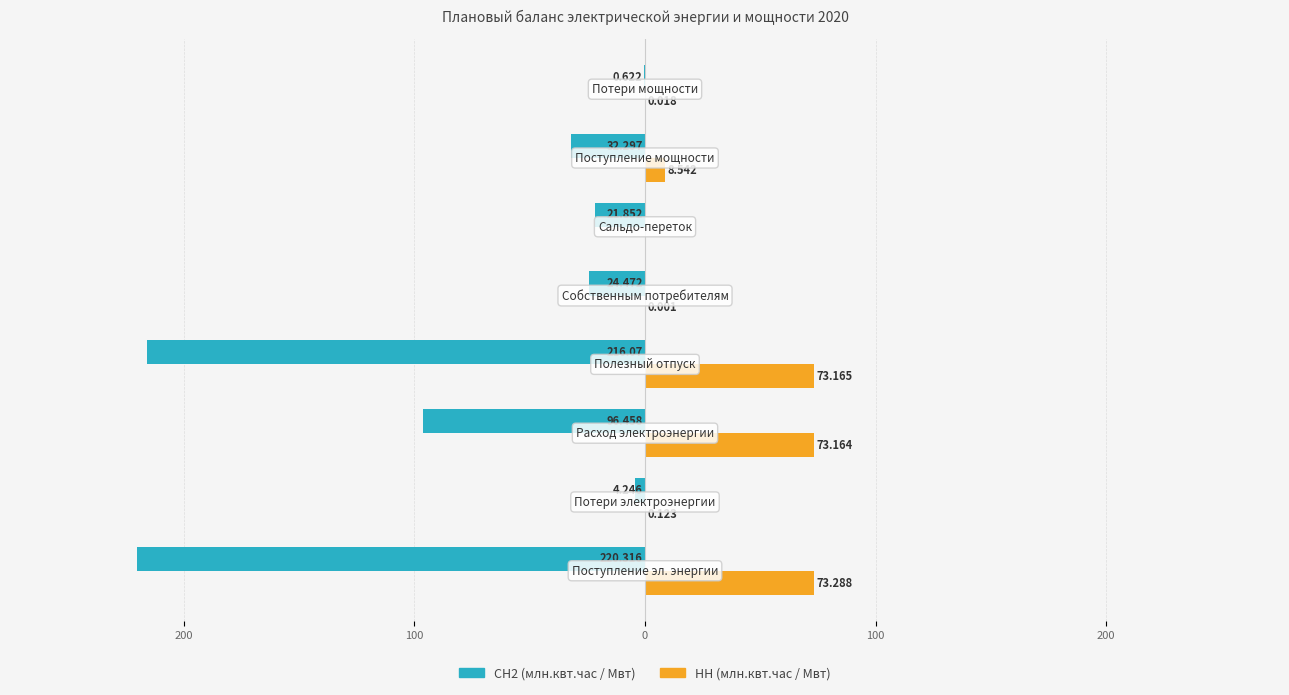

Rank the series by their average value, from lowest to highest.

СН2 (млн.квт.час / Мвт), НН (млн.квт.час / Мвт)